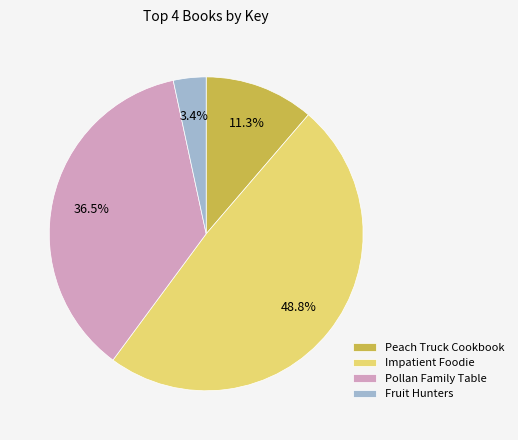

Does Impatient Foodie represent more than half of the total?

No